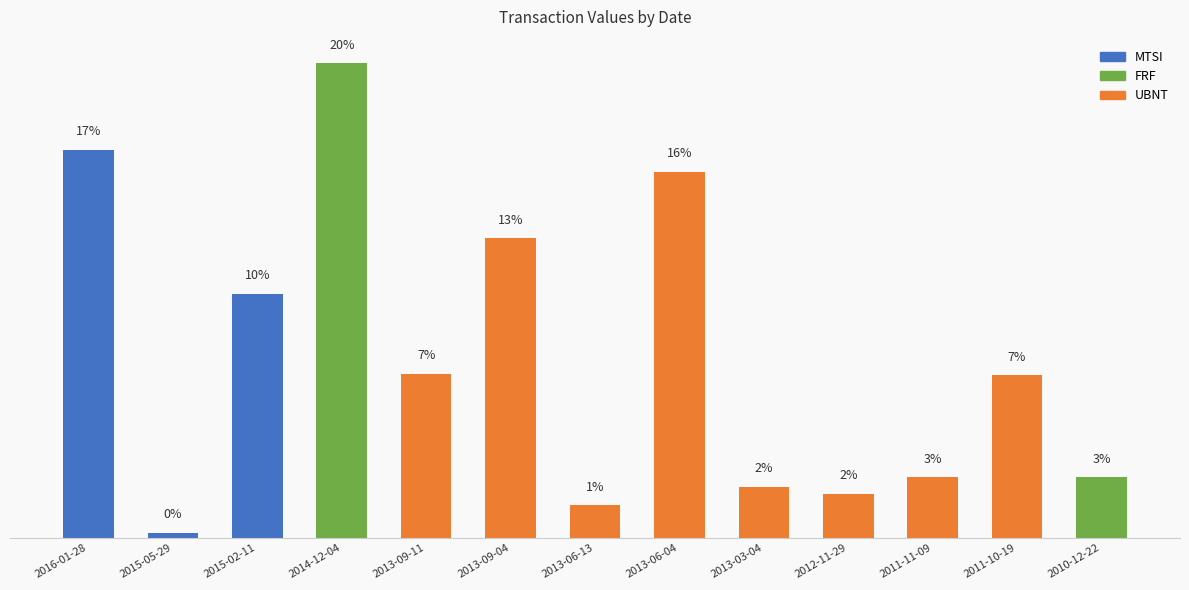

List the labels in order of value, smallest first.

2015-05-29, 2013-06-13, 2012-11-29, 2013-03-04, 2011-11-09, 2010-12-22, 2011-10-19, 2013-09-11, 2015-02-11, 2013-09-04, 2013-06-04, 2016-01-28, 2014-12-04